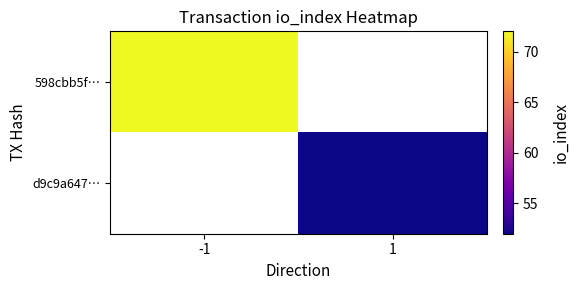

Which category has the highest value across all series?

-1